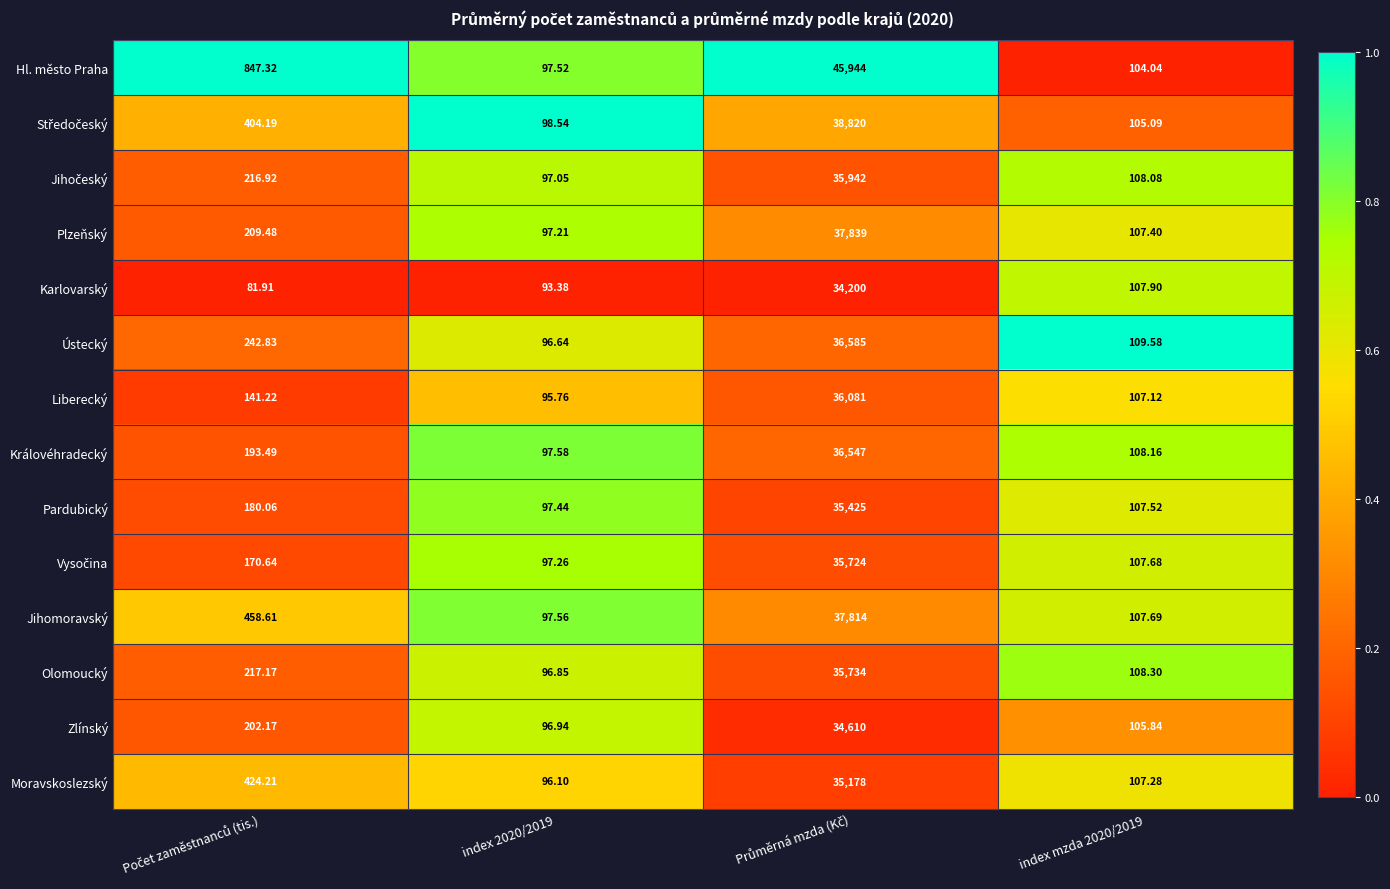

Which series has the largest total across all categories?

Hl. město Praha